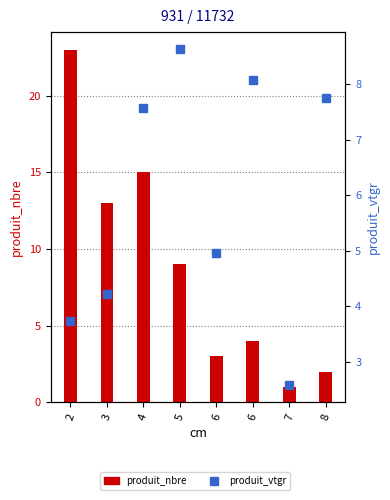

The produit_nbre series shows 1.2 at 6. True or false?

False